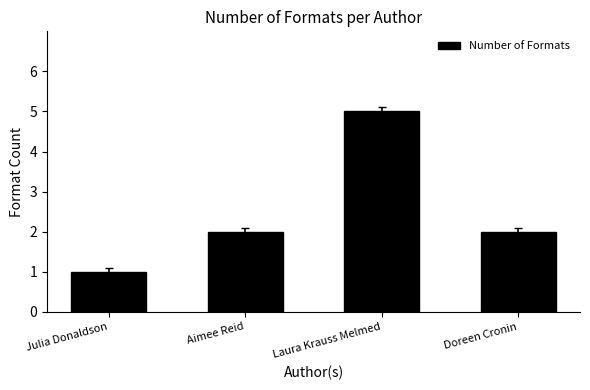

What is the difference between the maximum and minimum values?

4